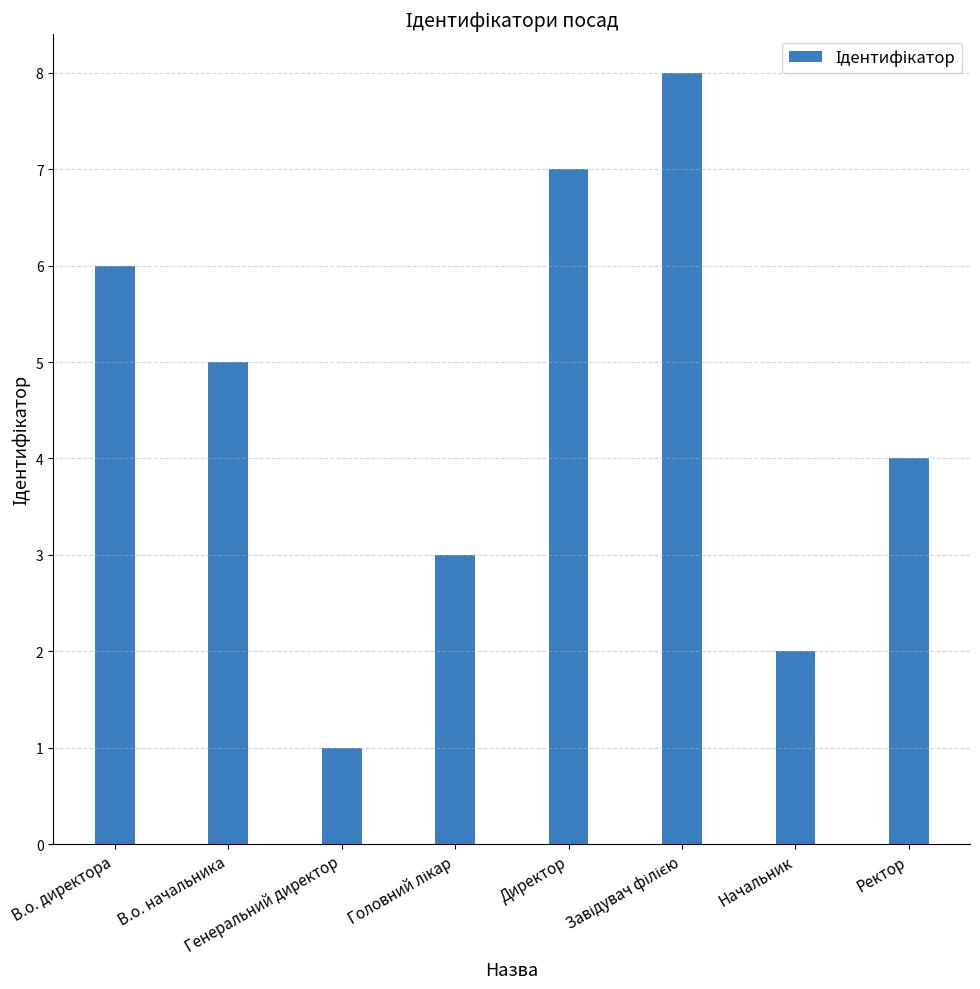

What is the maximum value shown in the chart?

8